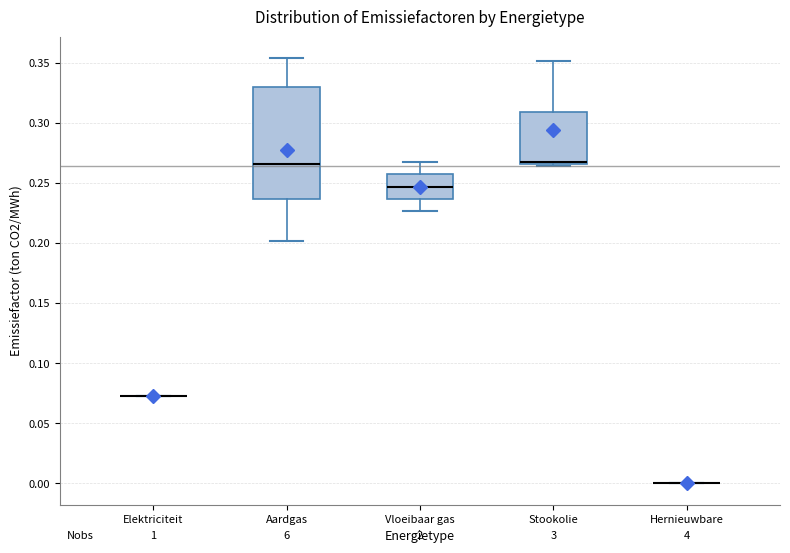

Reading left to right, read every box against the y-axis: the position of its median line, the range the box covers, and the ends of its whiskers. The values are not printed on the chart, so give them approximately, as read against the axis.

Elektriciteit: box collapsed to a line at 0.075, whiskers 0.075 to 0.075
Aardgas: median 0.265, box 0.235 to 0.330, whiskers 0.200 to 0.355
Vloeibaar gas: median 0.245, box 0.235 to 0.255, whiskers 0.225 to 0.265
Stookolie: median 0.265 (drawn on the box's lower edge), box 0.265 to 0.310, whiskers 0.265 (just below the box's lower edge) to 0.350
Hernieuwbare: box collapsed to a line at 0.000, whiskers 0.000 to 0.000